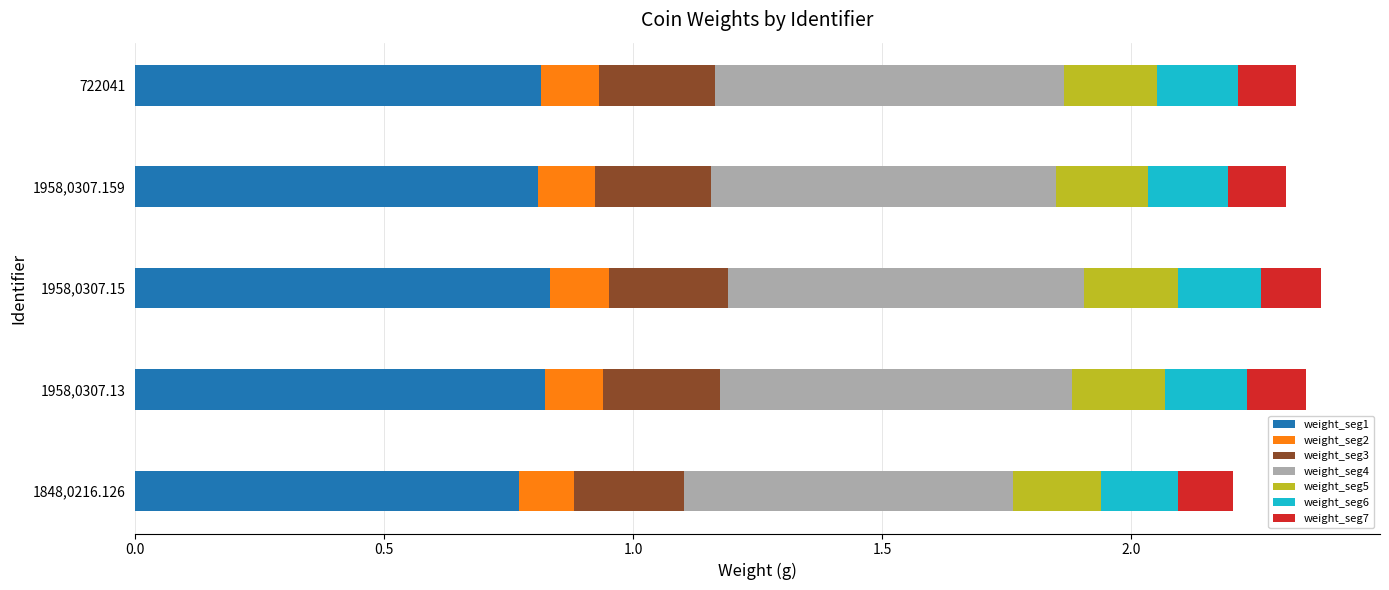

Is it true that weight_seg1 equals 1.3 at 722041?

False